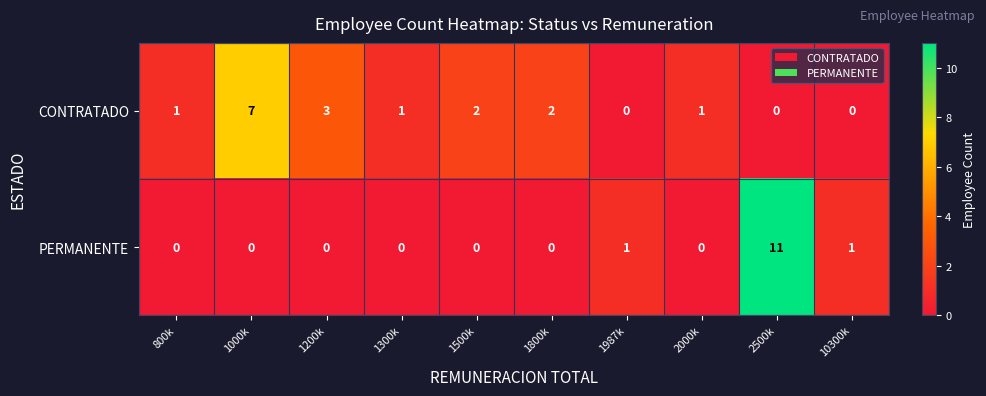

How many distinct data groups are displayed?

2